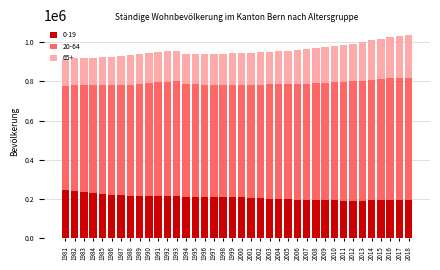

What is the sum of the 0-19 values at 1992 and 1988?

434445